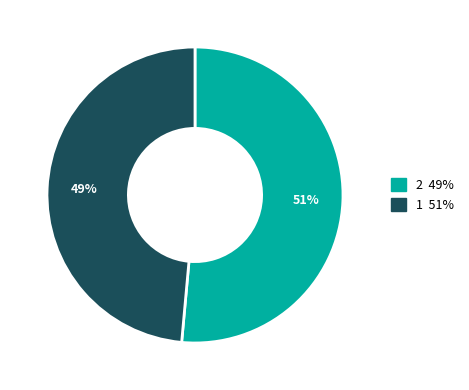

Is there any slice that represents more than half of the pie?

Yes